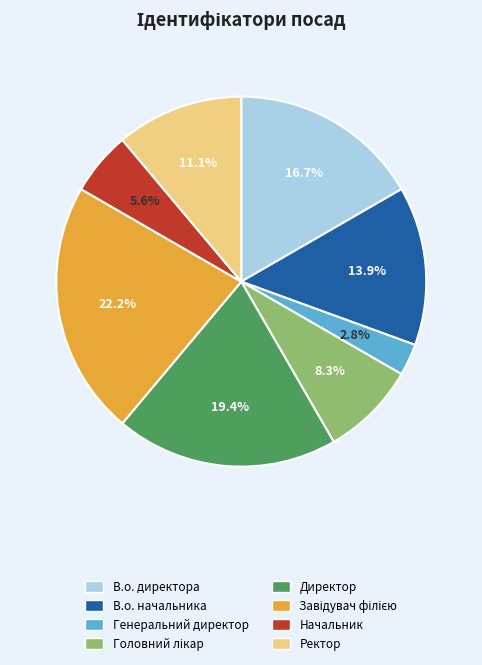

To the nearest percent, what is the difference between the largest and smallest slice percentages?

19%